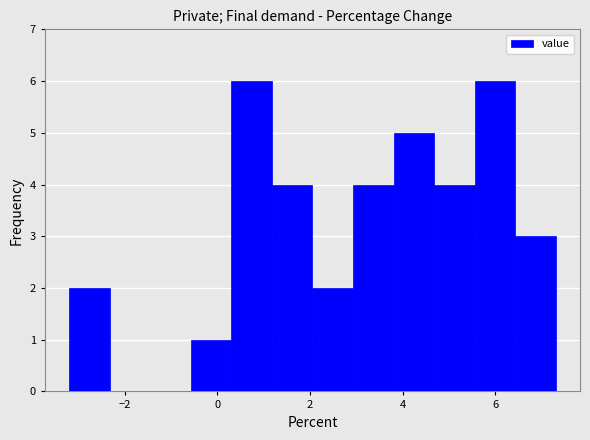

Reading left to right, list every bar in this chart as the range it spans on the x-axis followed by its height. Neither the bar edges nor the heights are printed on the chart, so give them approximately, as read against the axes.

-3.2 to -2.4: 2
-2.4 to -1.4: 0
-1.4 to -0.6: 0
-0.6 to 0.4: 1
0.4 to 1.2: 6
1.2 to 2.0: 4
2.0 to 3.0: 2
3.0 to 3.8: 4
3.8 to 4.6: 5
4.6 to 5.6: 4
5.6 to 6.4: 6
6.4 to 7.4: 3